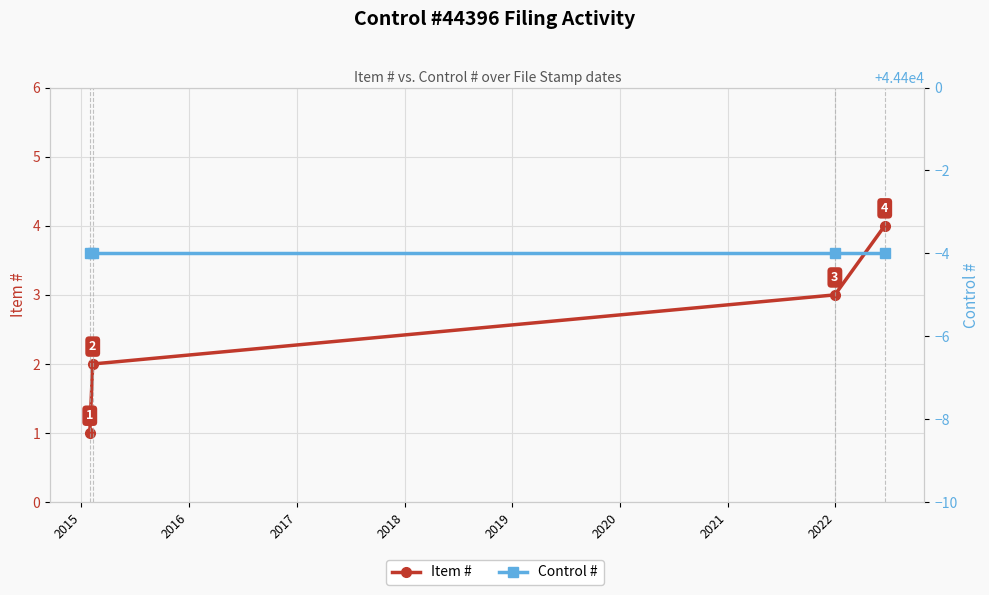

True or false: Control # and Item # intersect in this chart.

False